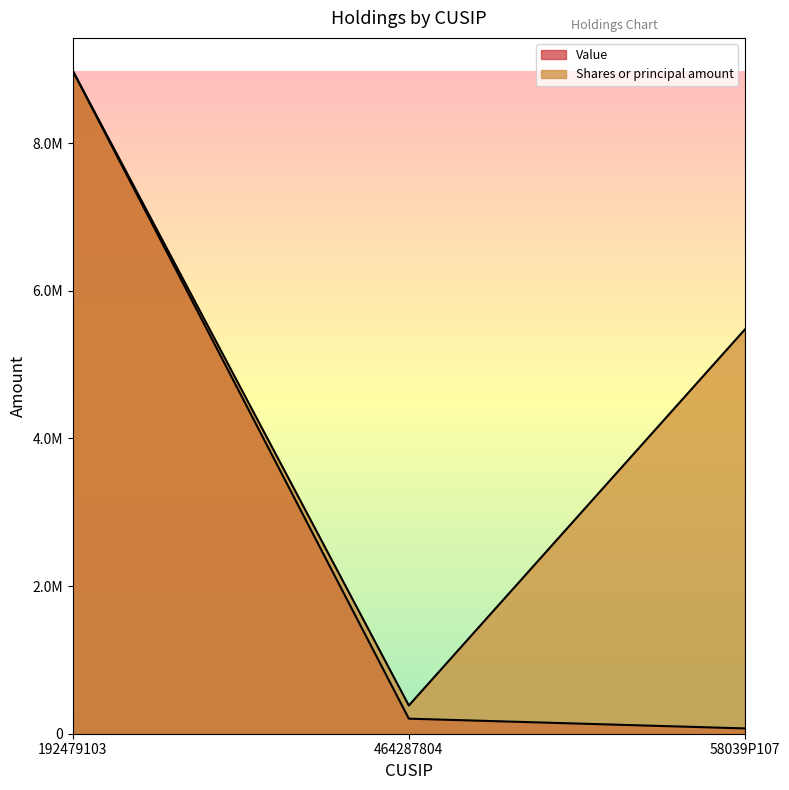

What is the difference between the maximum and minimum values in the Value series?

8905000.0